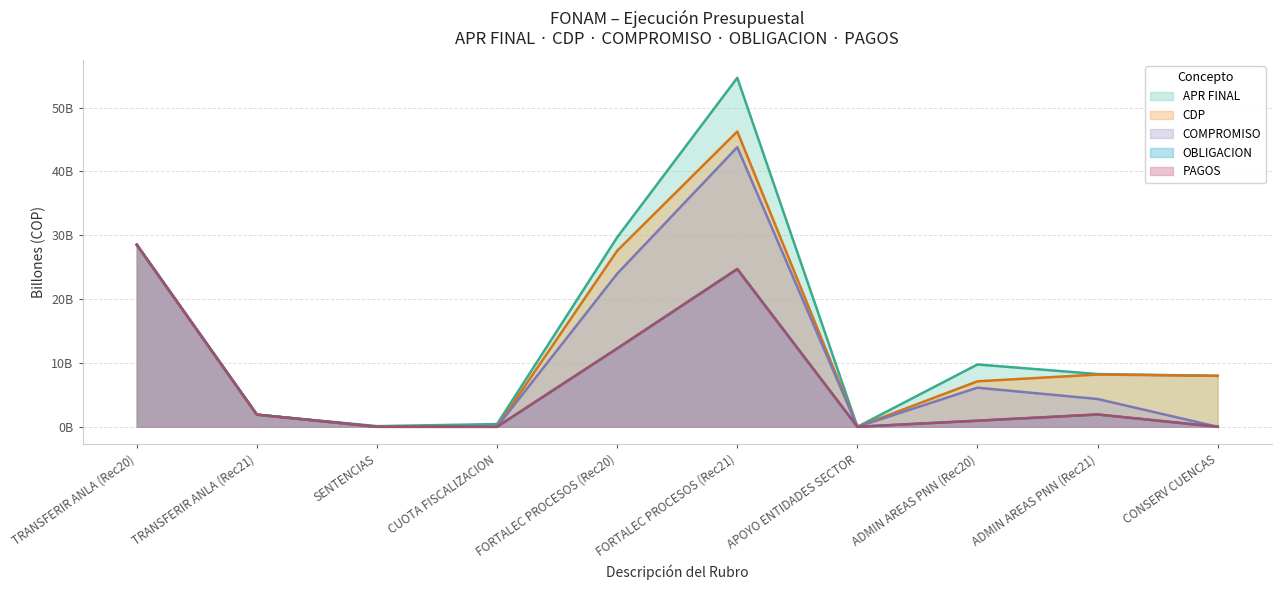

What are all the series names shown in the legend?

APR FINAL, CDP, COMPROMISO, OBLIGACION, PAGOS